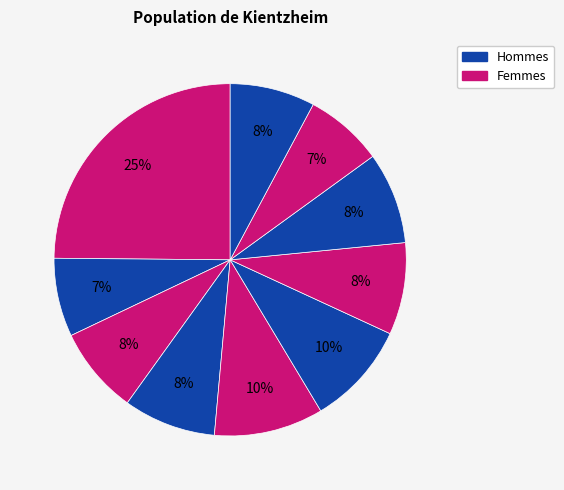

Count the number of slices in the pie.

10